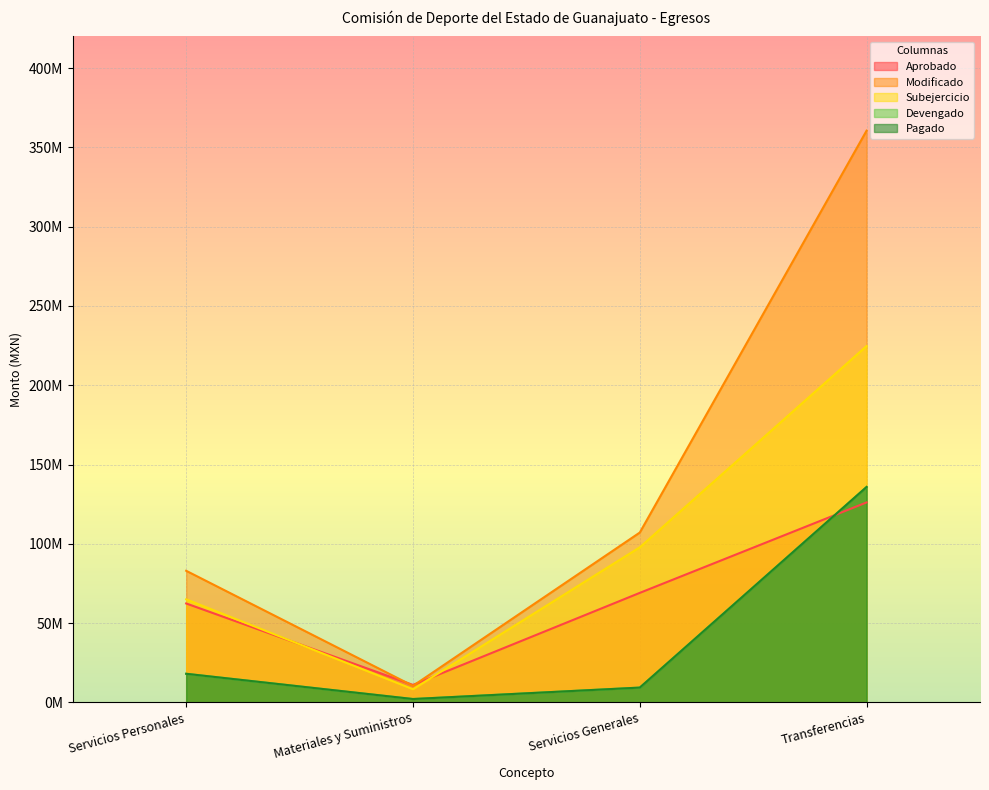

At how many categories does at least one series exceed 285249787?

1